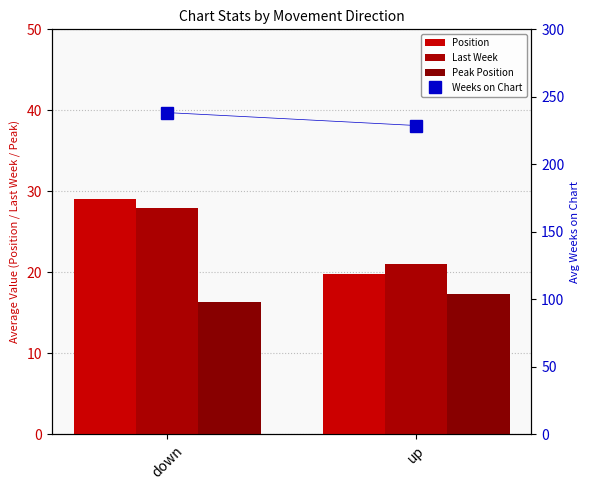

Does the chart contain any negative values?

No